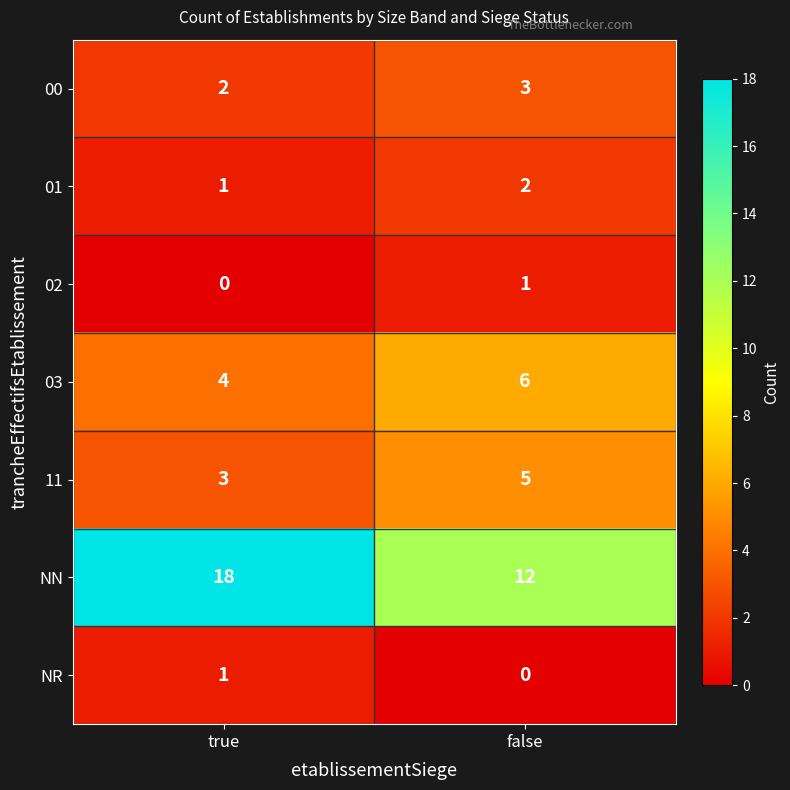

The NN series shows 10 at true. True or false?

False